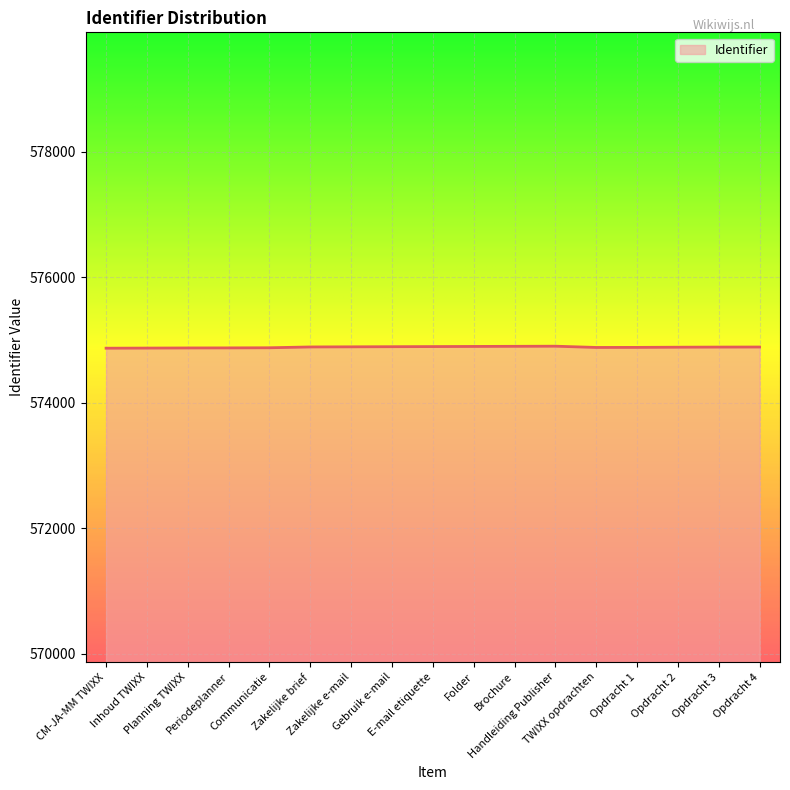

What is the greatest value displayed?

574902